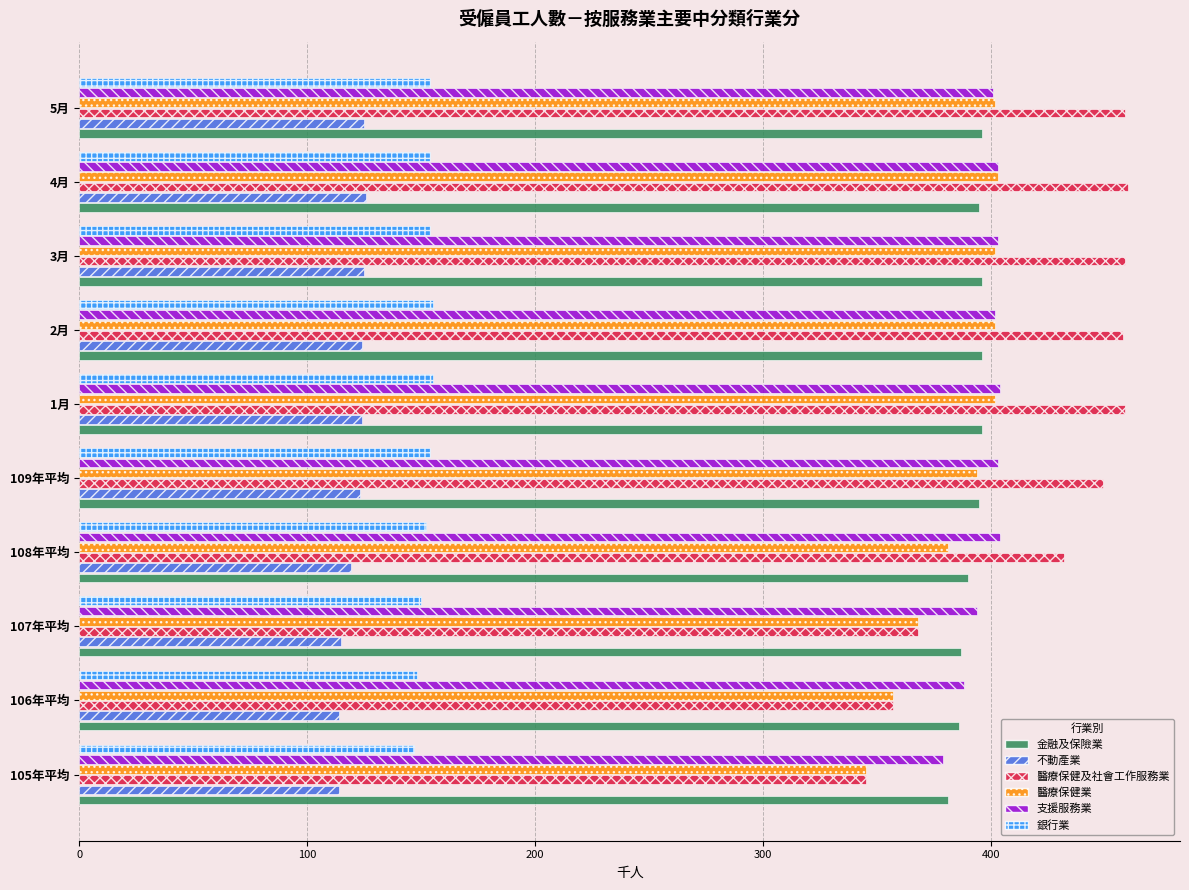

Which series has the largest range (max minus min)?

醫療保健及社會工作服務業